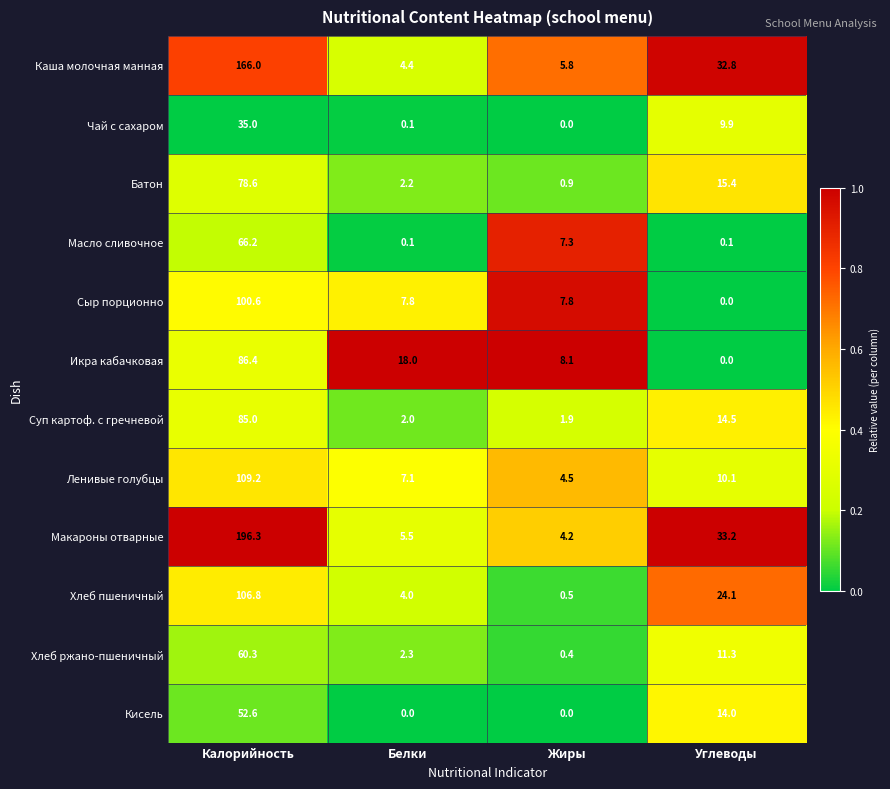

At which category is the sum across all series the highest?

Калорийность